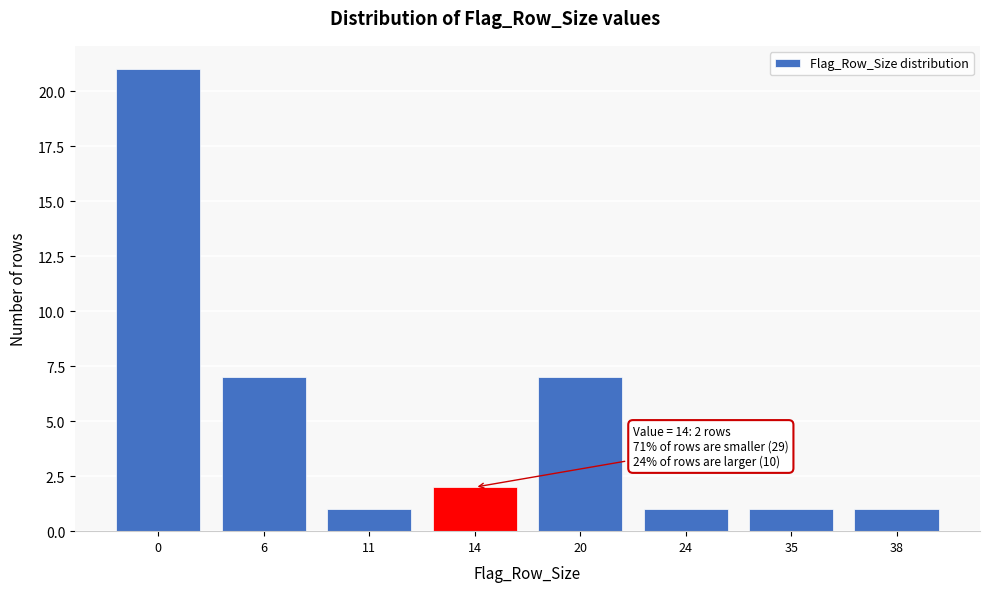

Reading left to right, transcribe all the data shown in this chart.

0=21	6=7	11=1	14=2	20=7	24=1	35=1	38=1